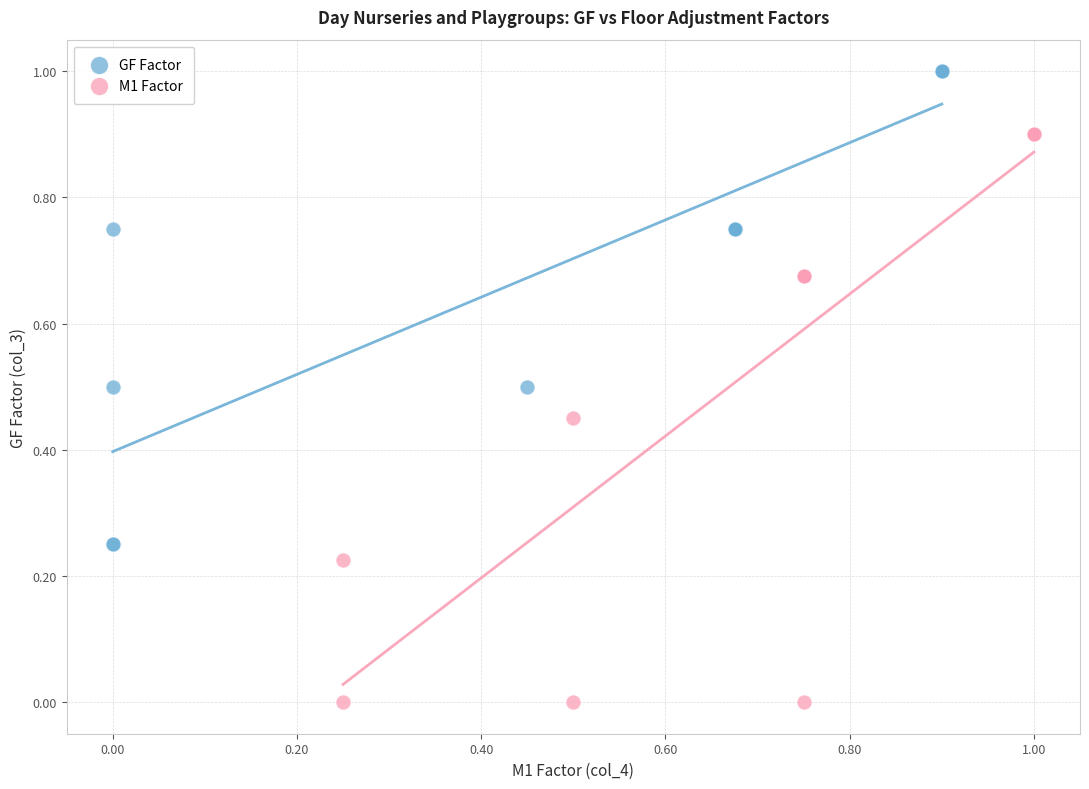

Which series has the widest spread of Y values?

M1 Factor